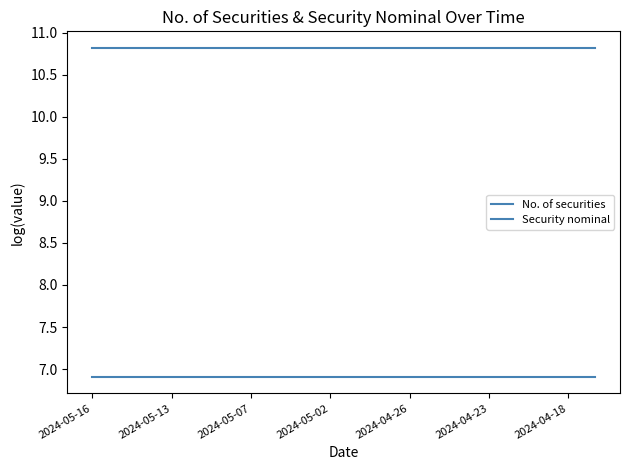

True or false: Security nominal and No. of securities intersect in this chart.

False